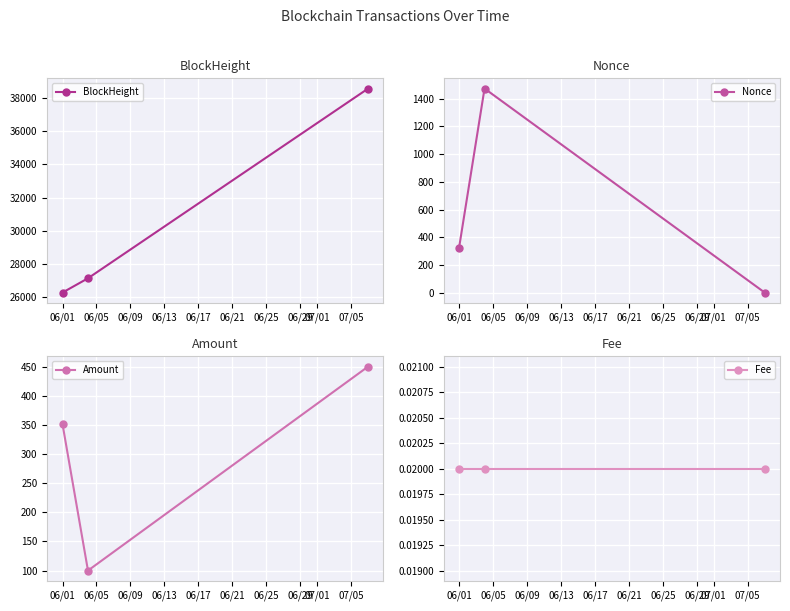

What is the sum of all Nonce values?

1798